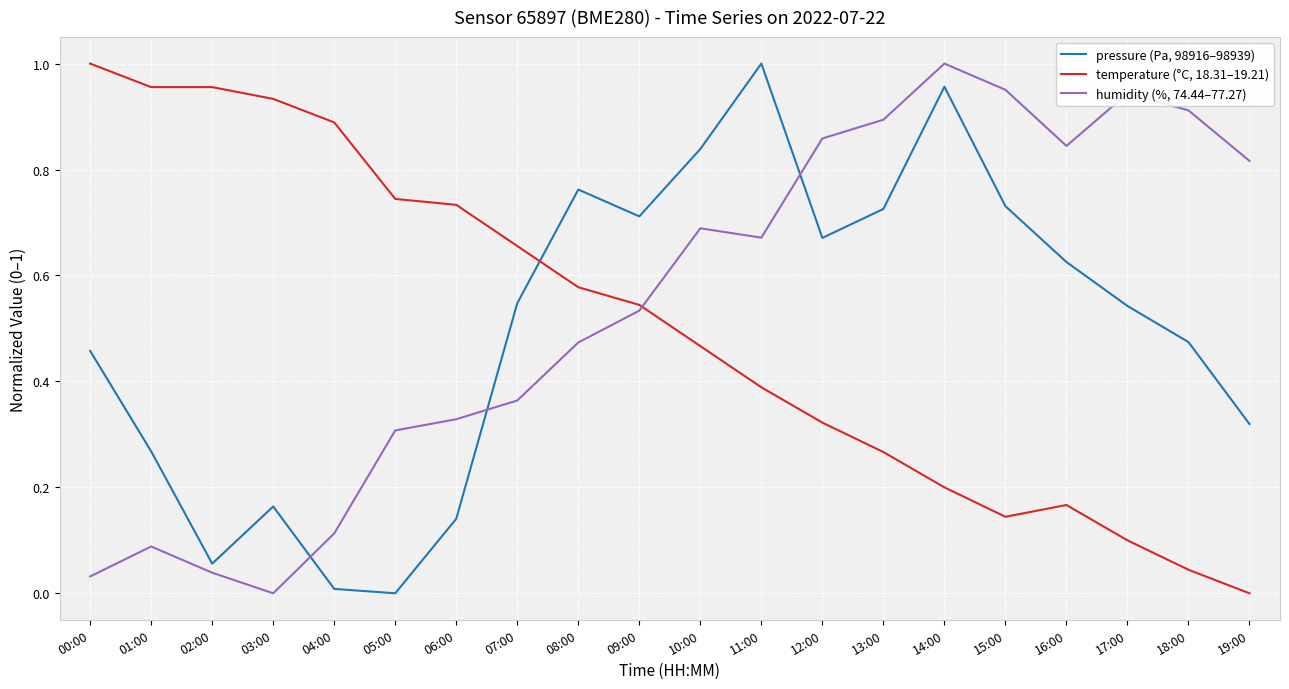

Rank the series at 15:00 from lowest to highest value.

temperature (°C, 18.31–19.21), pressure (Pa, 98916–98939), humidity (%, 74.44–77.27)